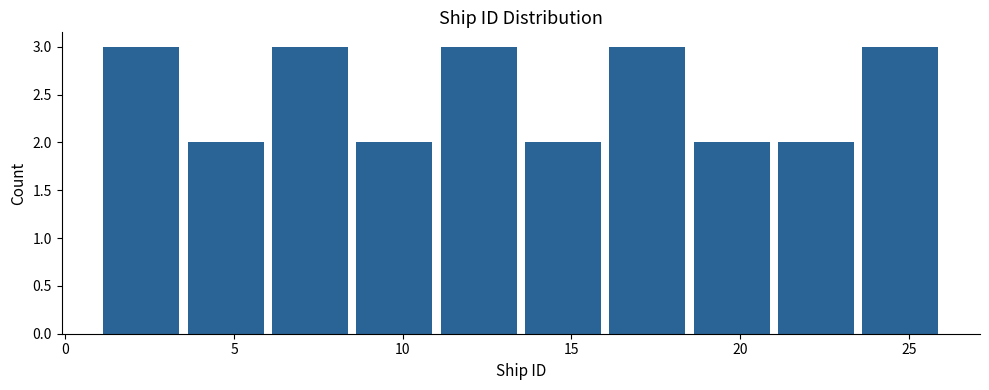

How tall is the bar that spans 23.5 to 26.0 on the x-axis? The values are not printed on the chart, so give them approximately, as read against the axis.

3